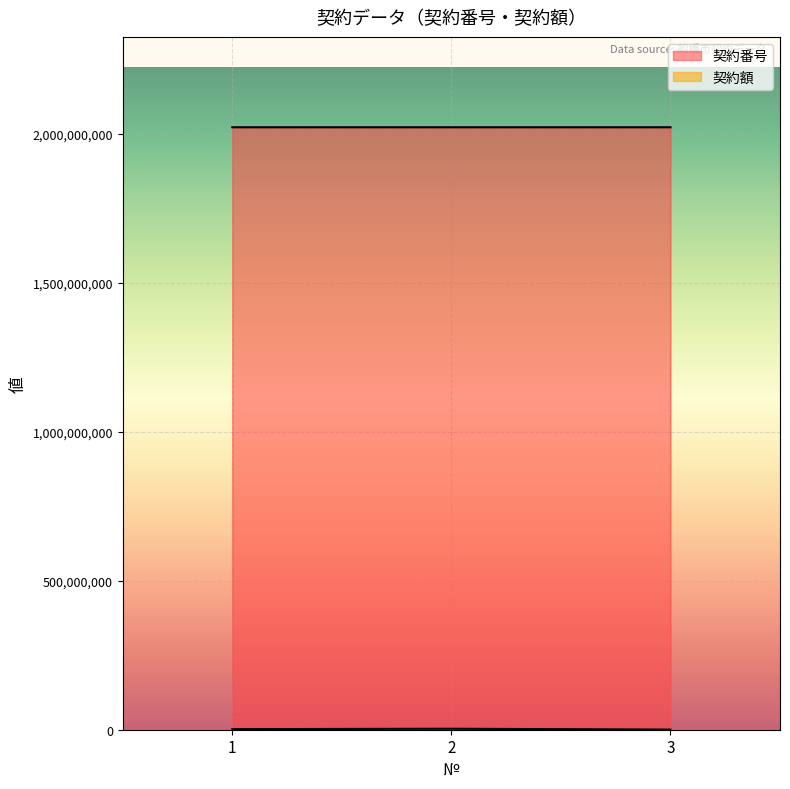

What is the difference between the maximum and second lowest values in the 契約額 series?

1320000